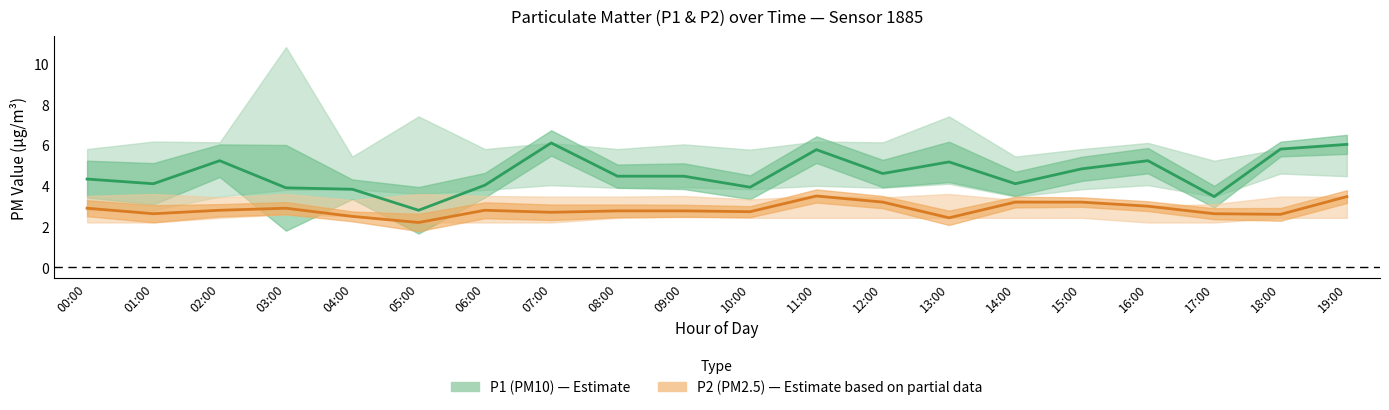

True or false: P2 and P1_upper intersect in this chart.

False